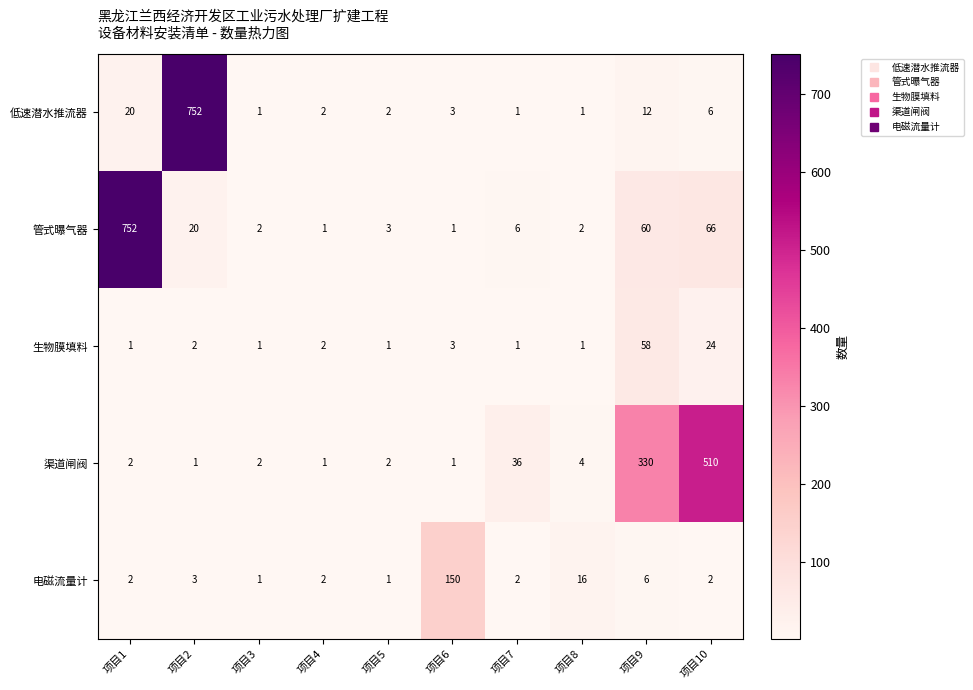

What is the total value across all series at 项目9?

466